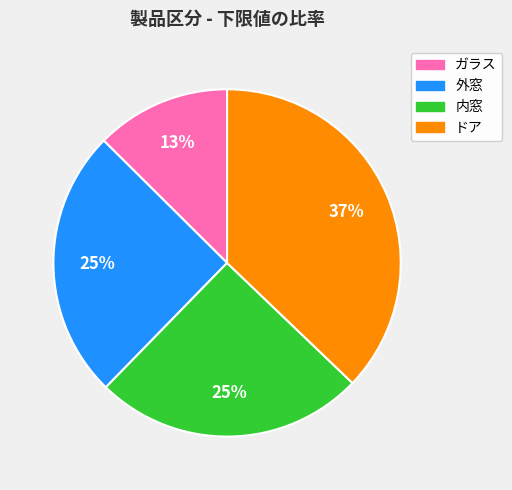

To the nearest percent, what is the average slice percentage?

25%